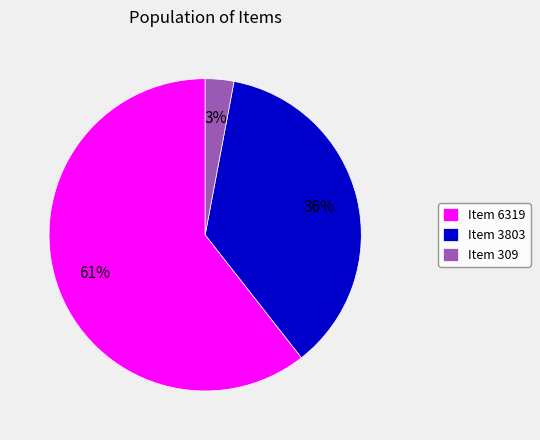

What is the smallest slice in the pie chart?

Item 309